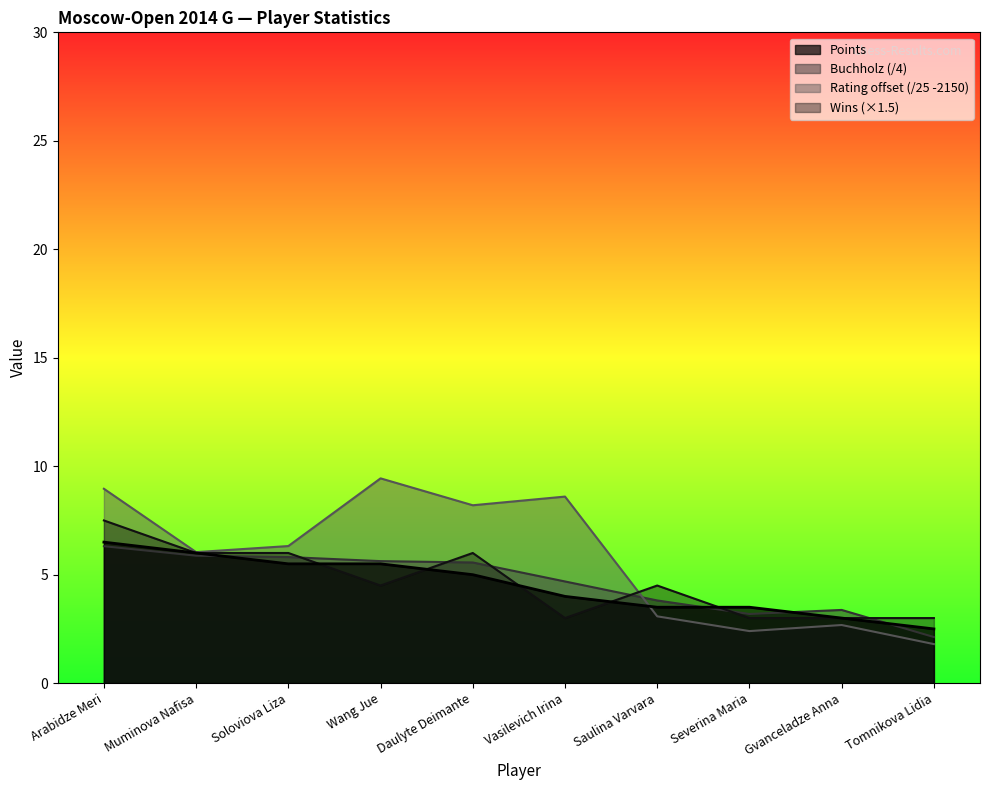

How many interior local valleys does the Buchholz series have?

1